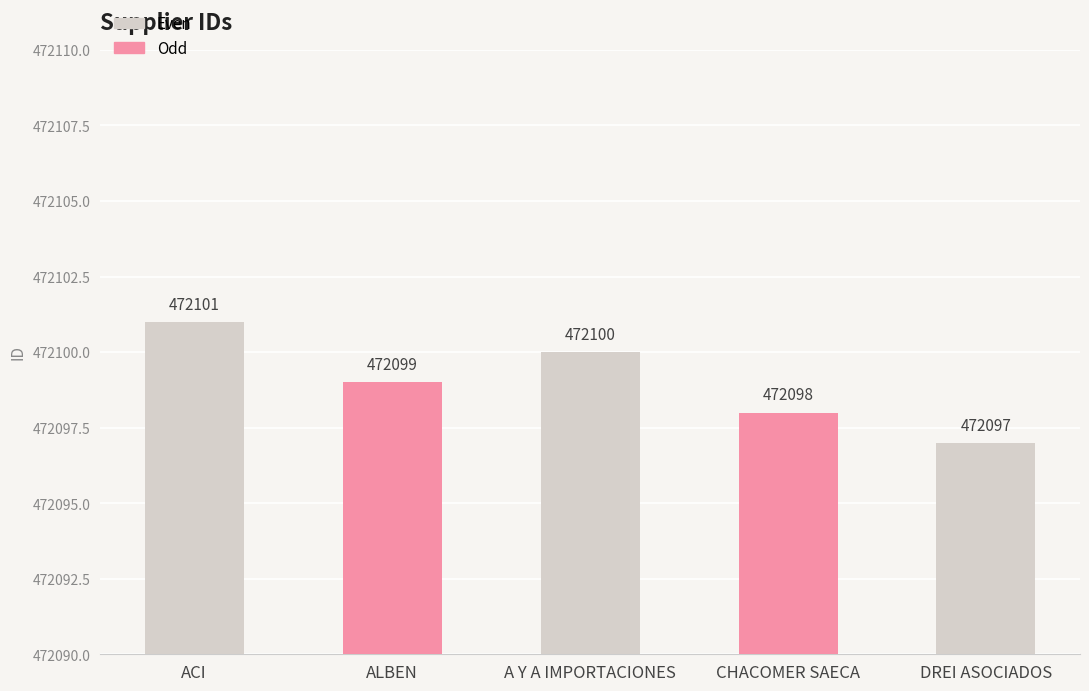

What is the value of the 5th bar from the left?

472097